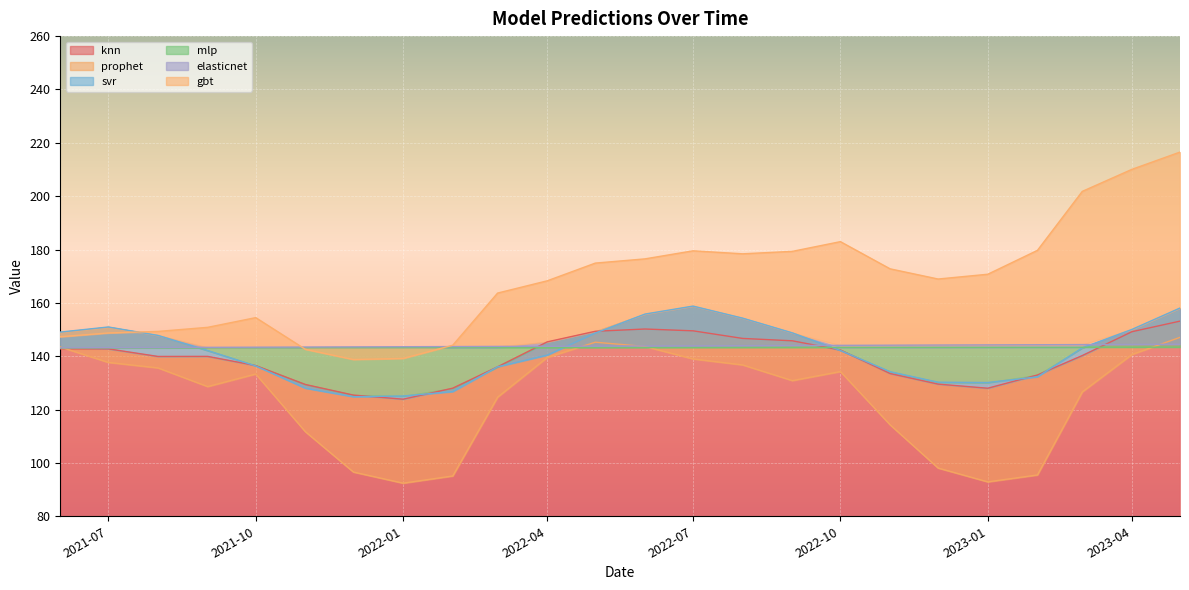

What is the label of the 9th point from the left?

2022-02-01